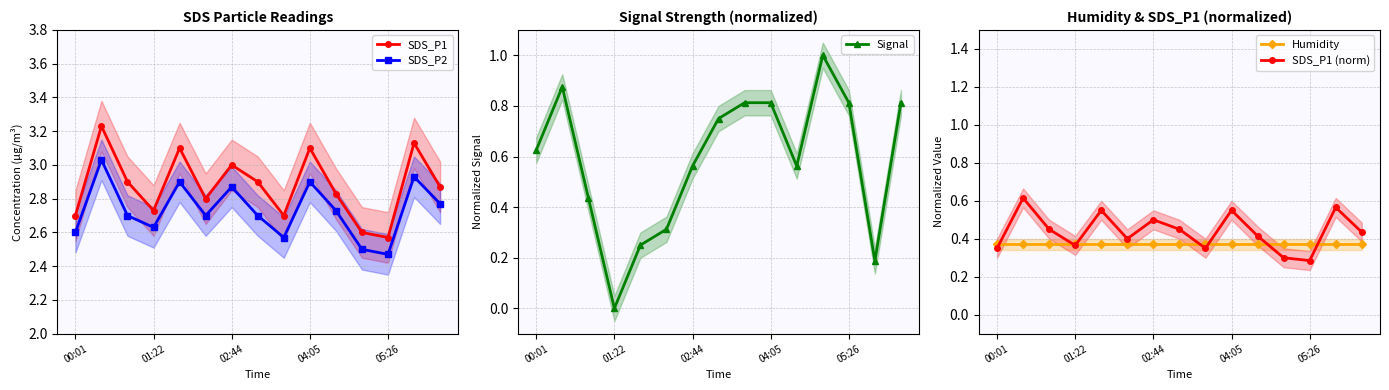

How many lines are shown in the chart?

5